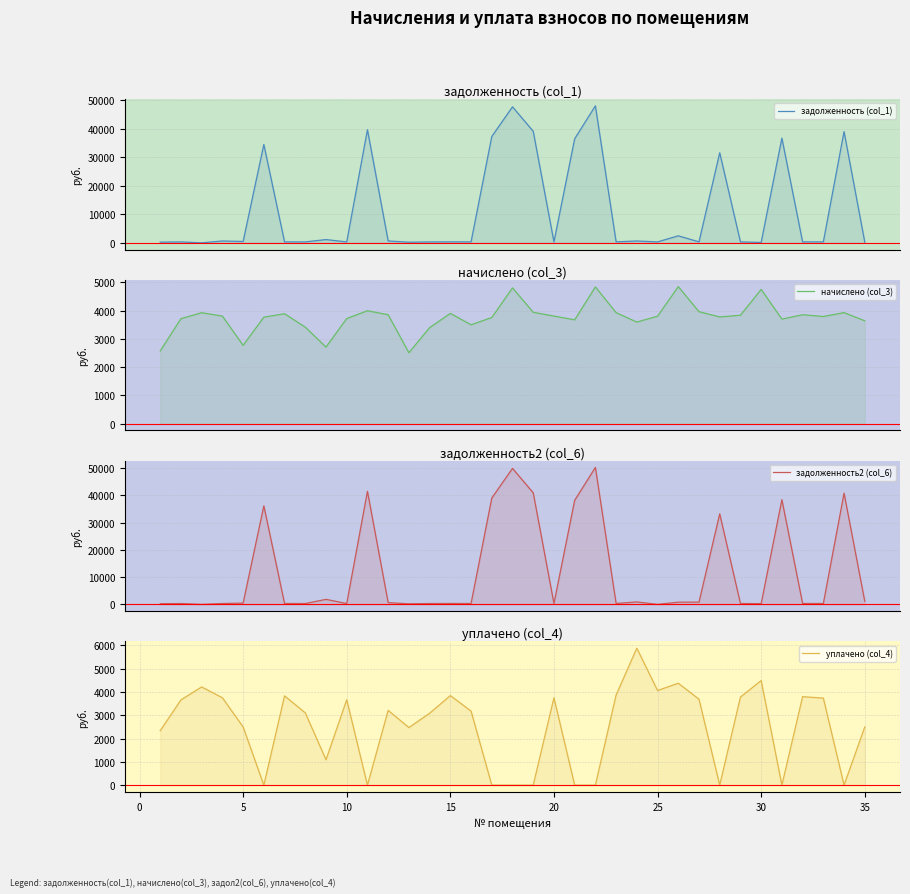

Does the chart have visible grid lines?

Yes